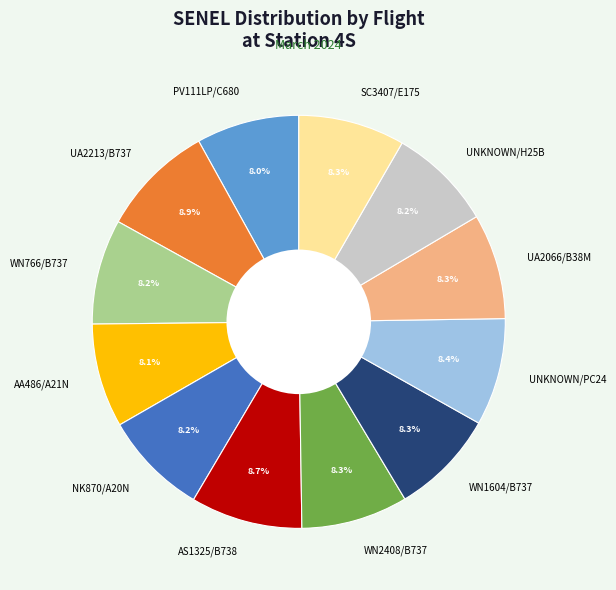

Count the number of slices in the pie.

12